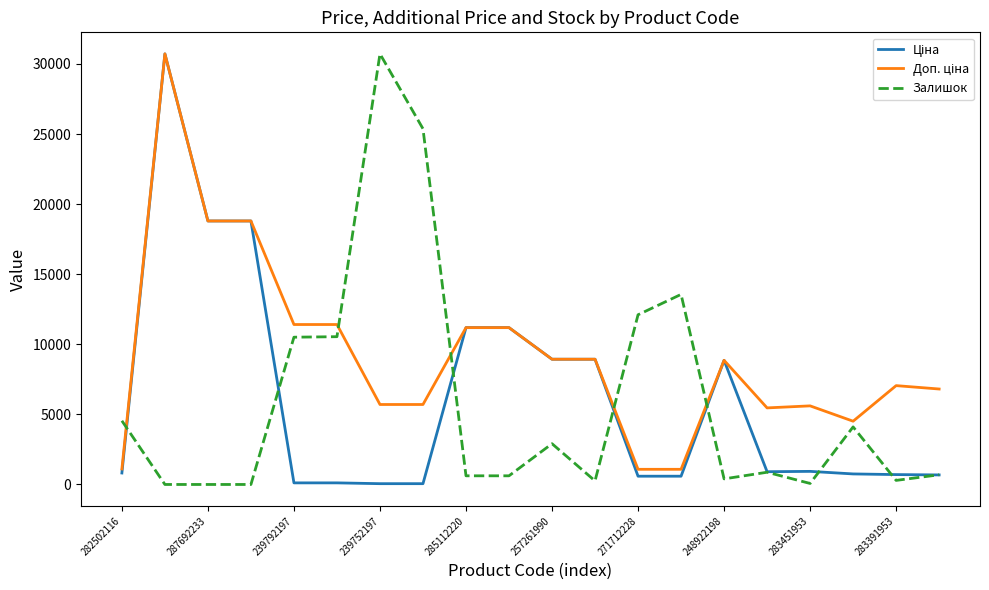

Does the chart display data point markers on the line(s)?

No